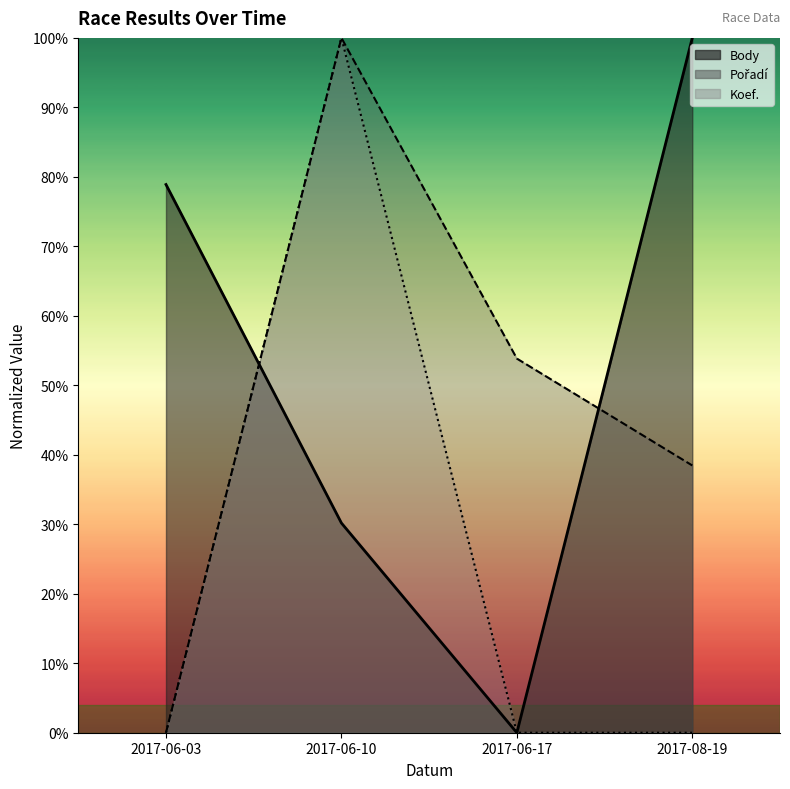

What is the label of the 3rd point from the left?

2017-06-17